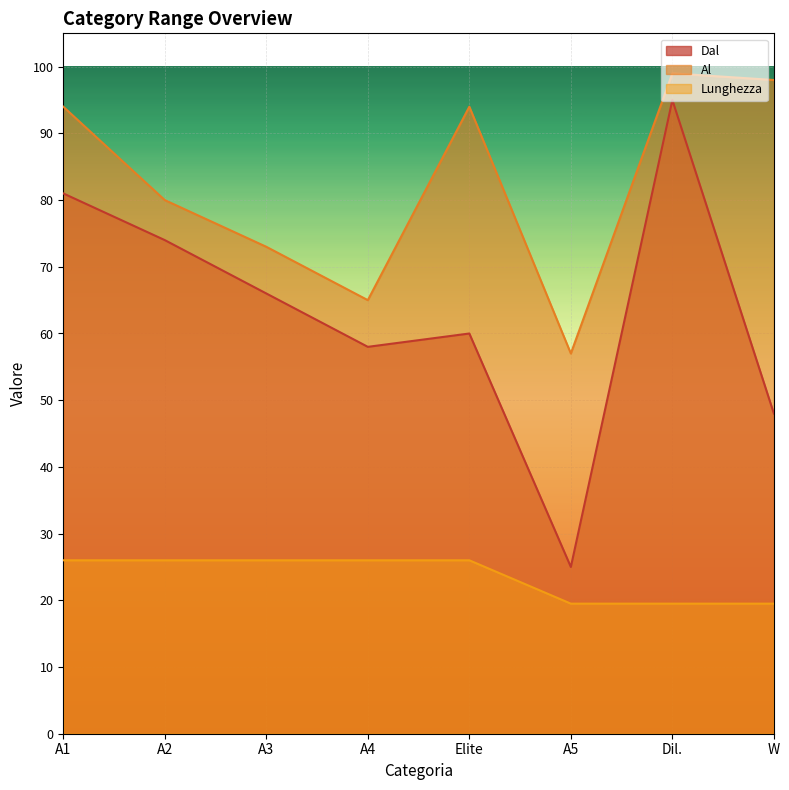

What is the difference between the highest and lowest values at W?

78.5